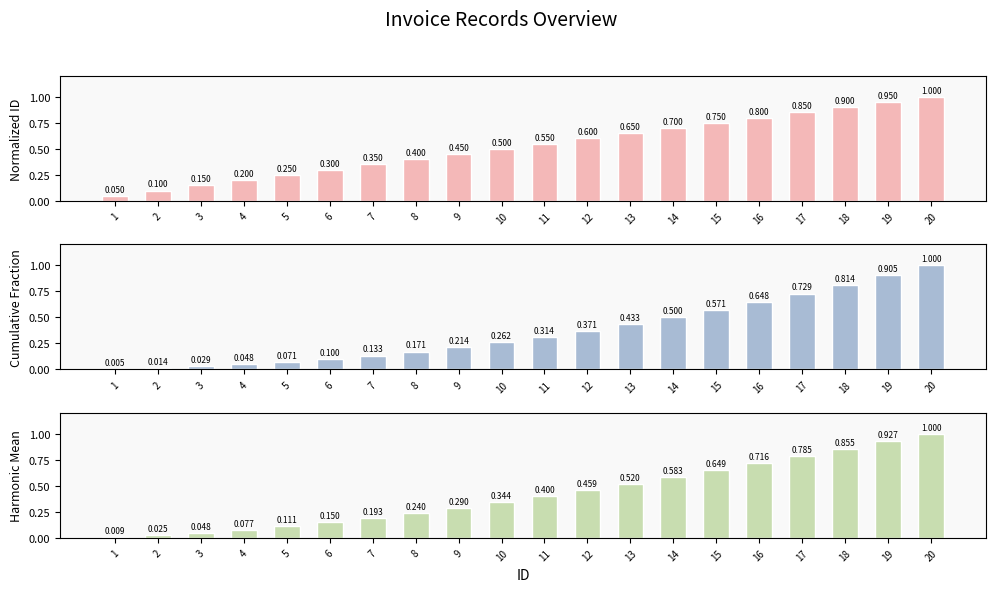

What are all the series names shown in the legend?

Normalized ID, Cumulative Fraction, Harmonic Mean